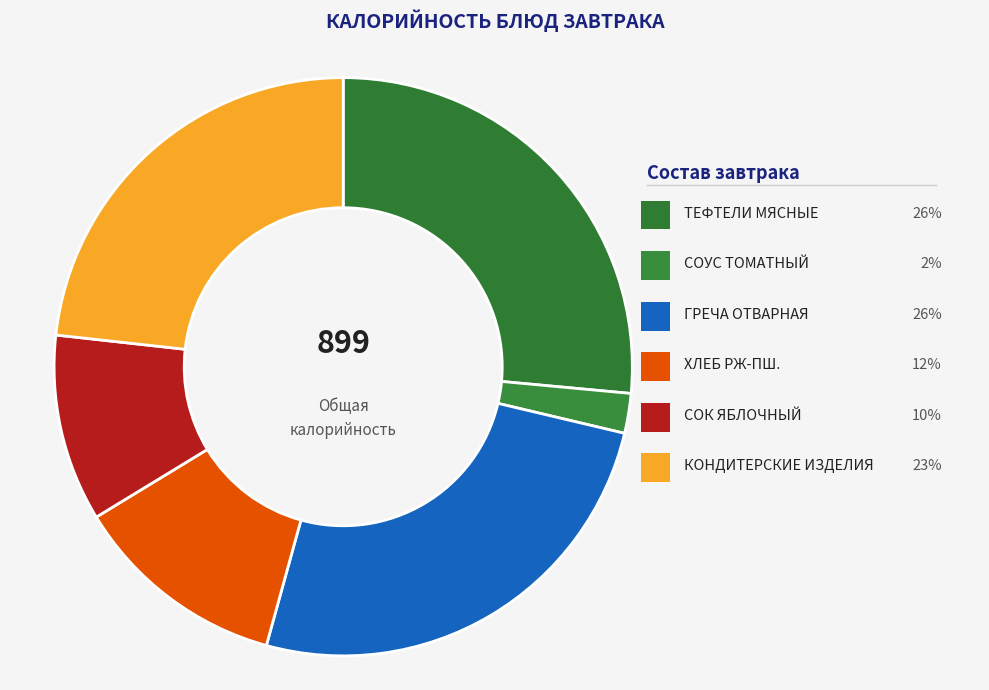

To the nearest percent, what is the average slice percentage?

17%